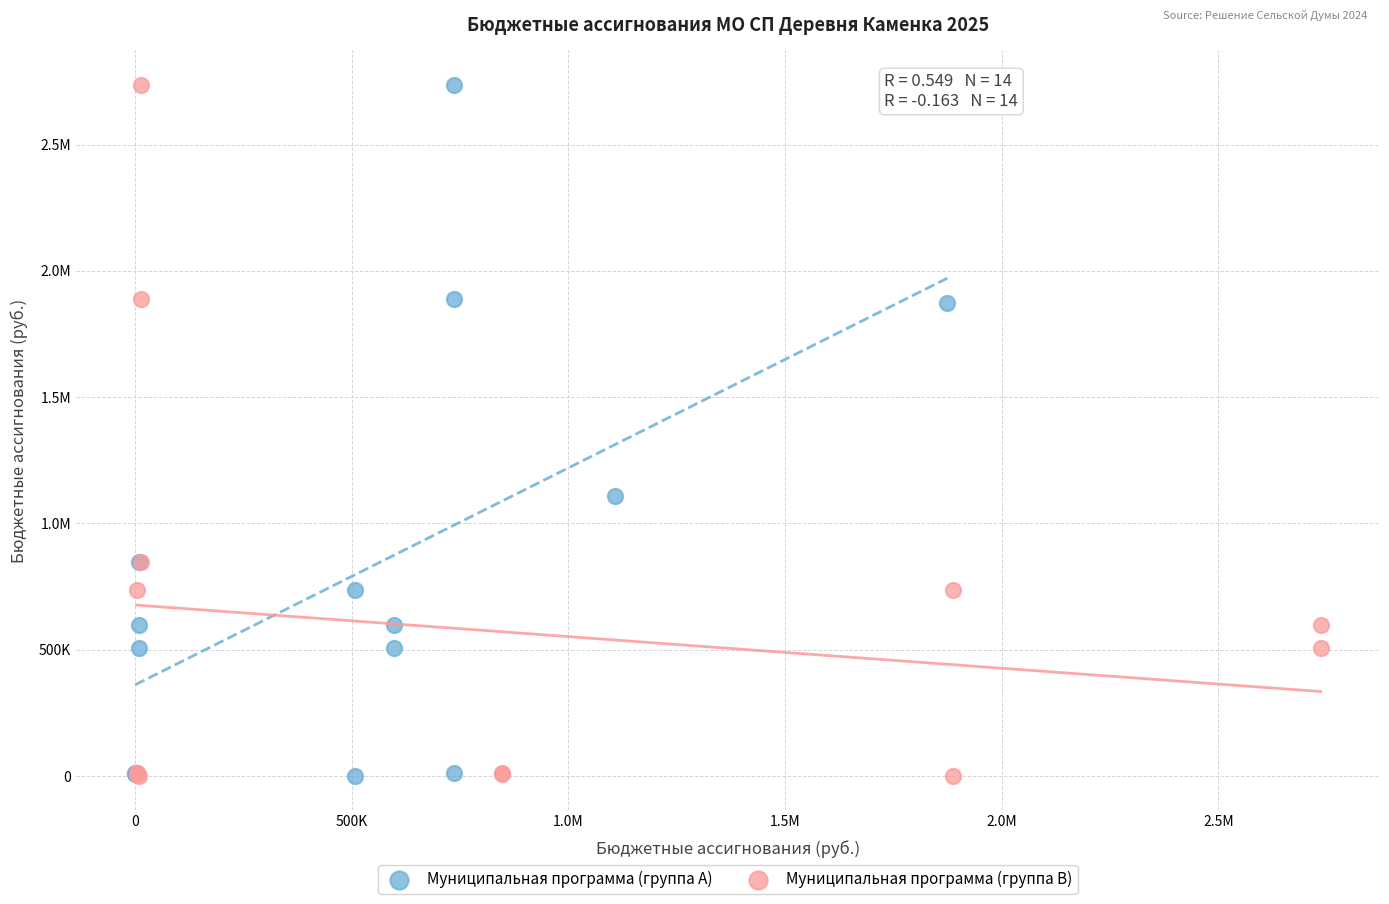

What are all the series names shown in the legend?

Муниципальная программа (группа A), Муниципальная программа (группа B)